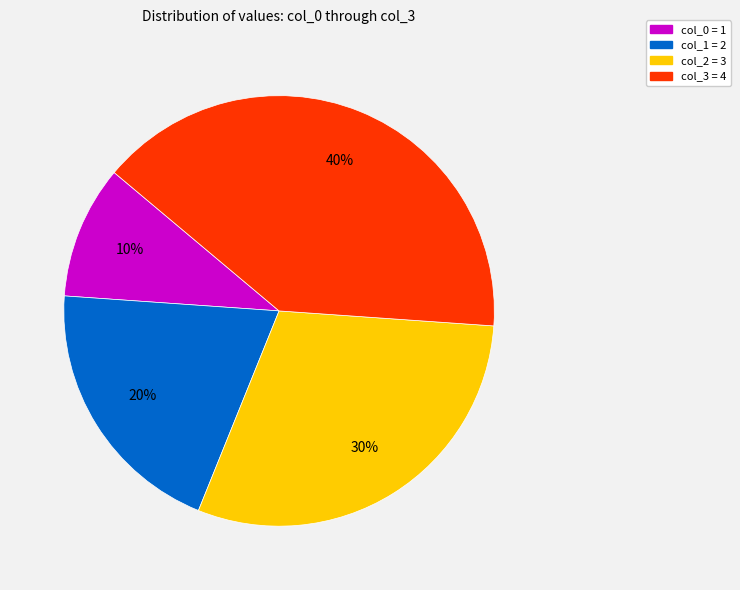

Which slice is the largest?

col_3